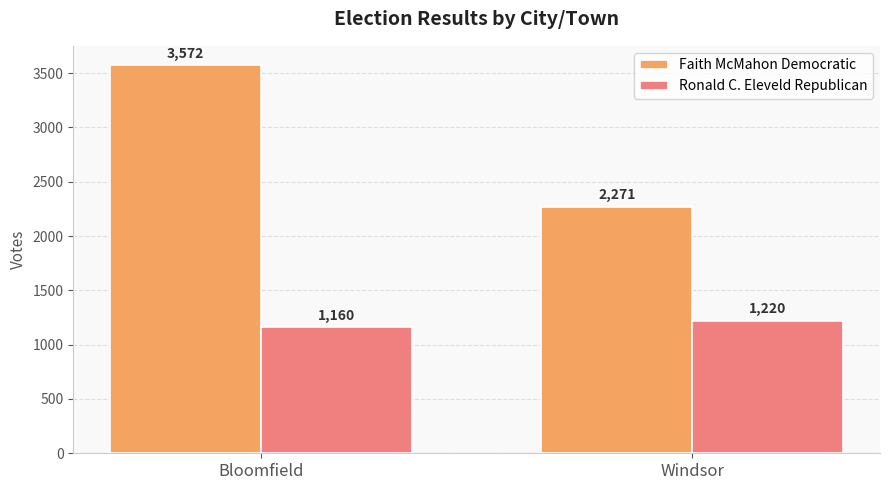

What is the sum of all Ronald C. Eleveld Republican values?

2380